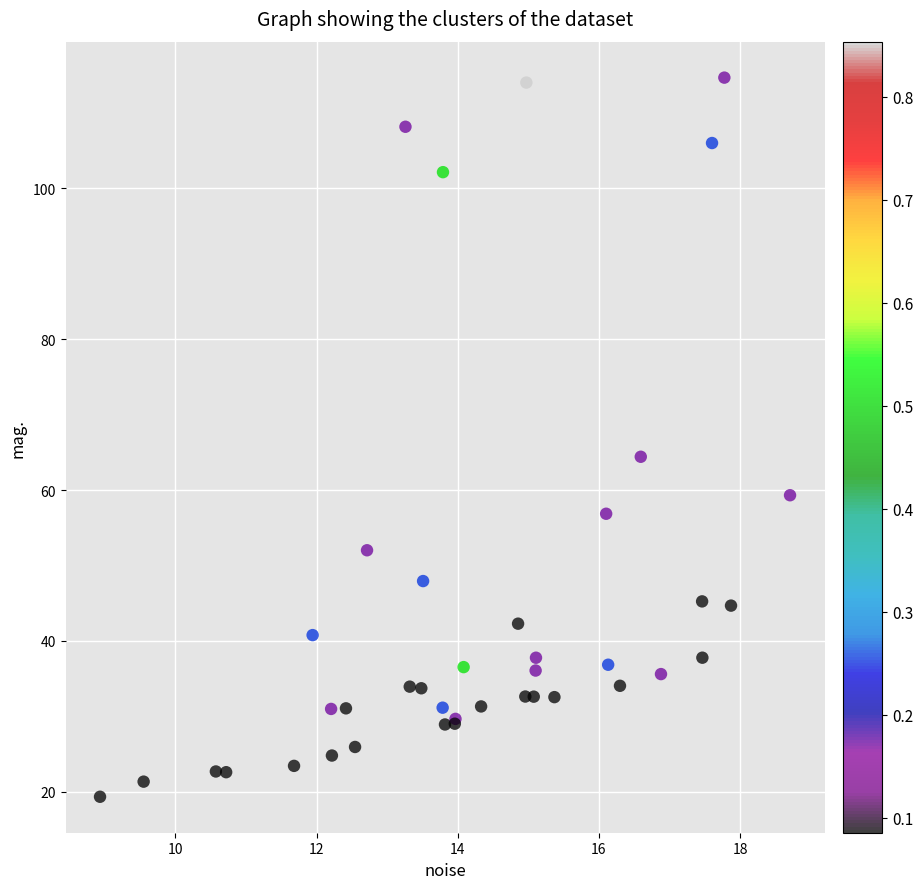

What Y value in the scatter plot is closest to 67?

64.4